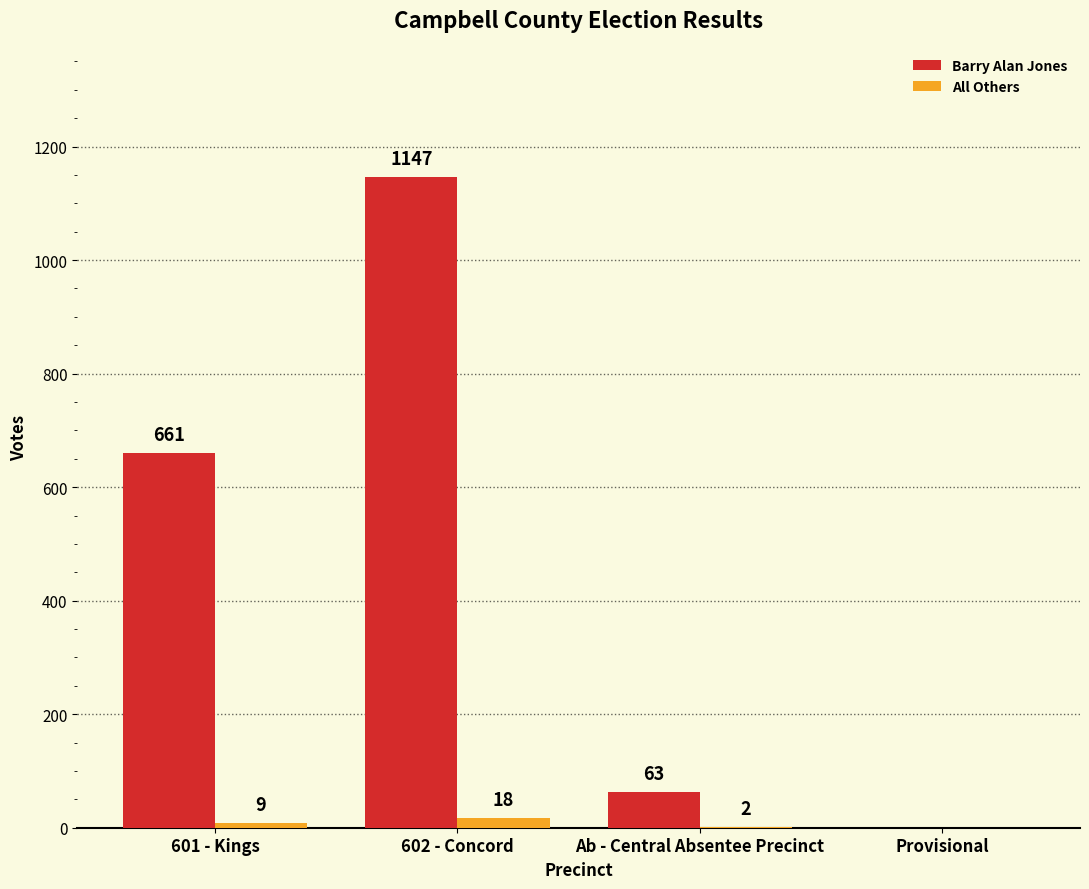

Count the number of data series in this chart.

2